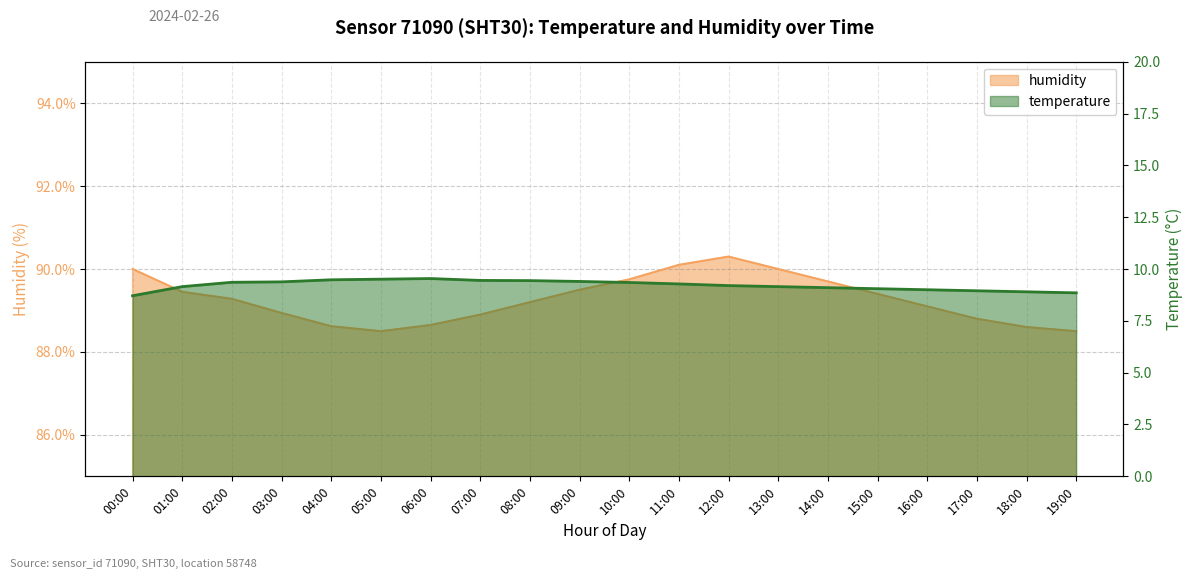

At which category does the chart reach its minimum across all series?

00:00